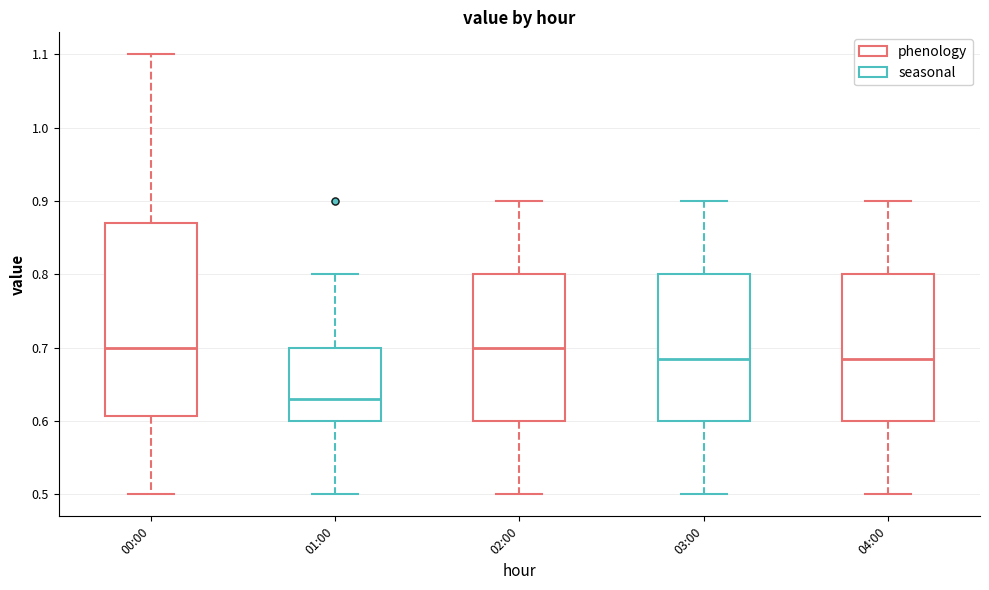

Where is the lower edge of the box for 02:00 on the y-axis? The values are not printed on the chart, so give them approximately, as read against the axis.

0.60